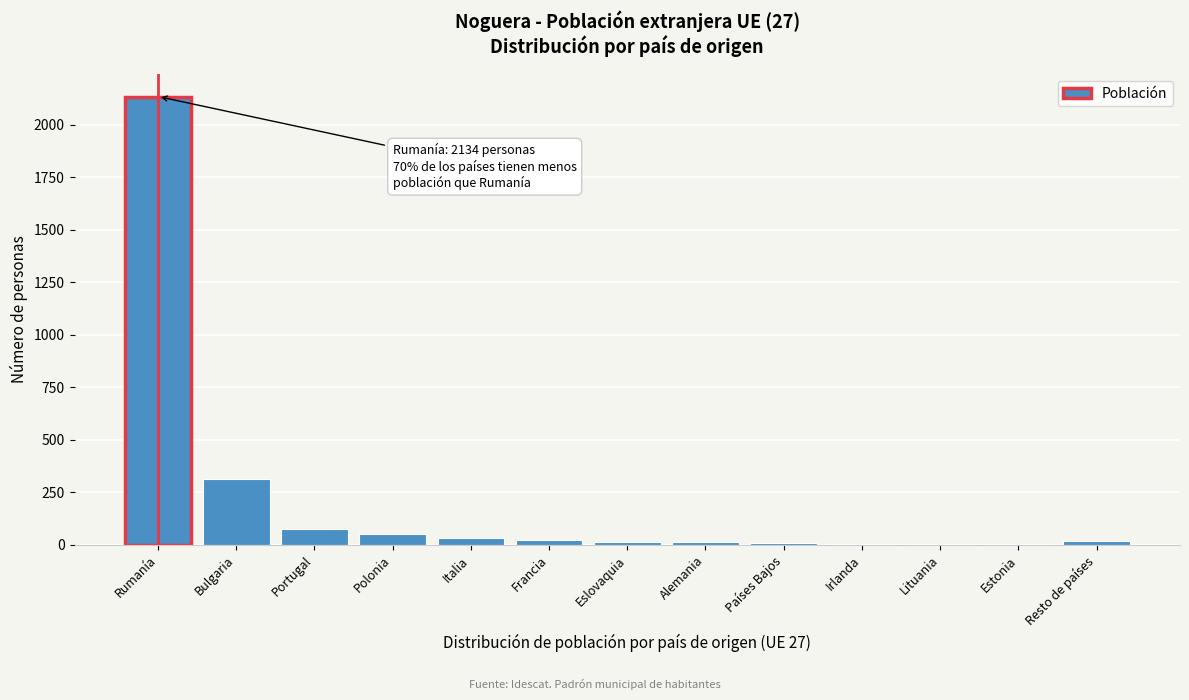

Is it true that the value at Bulgaria is 316?

True